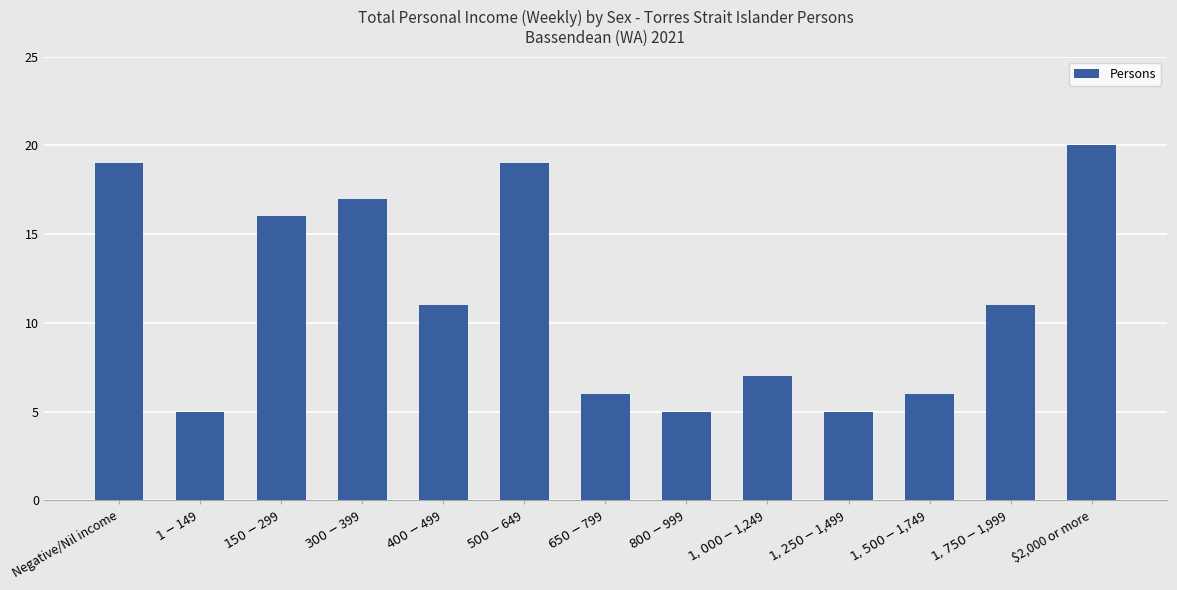

What is the maximum value shown in the chart?

20